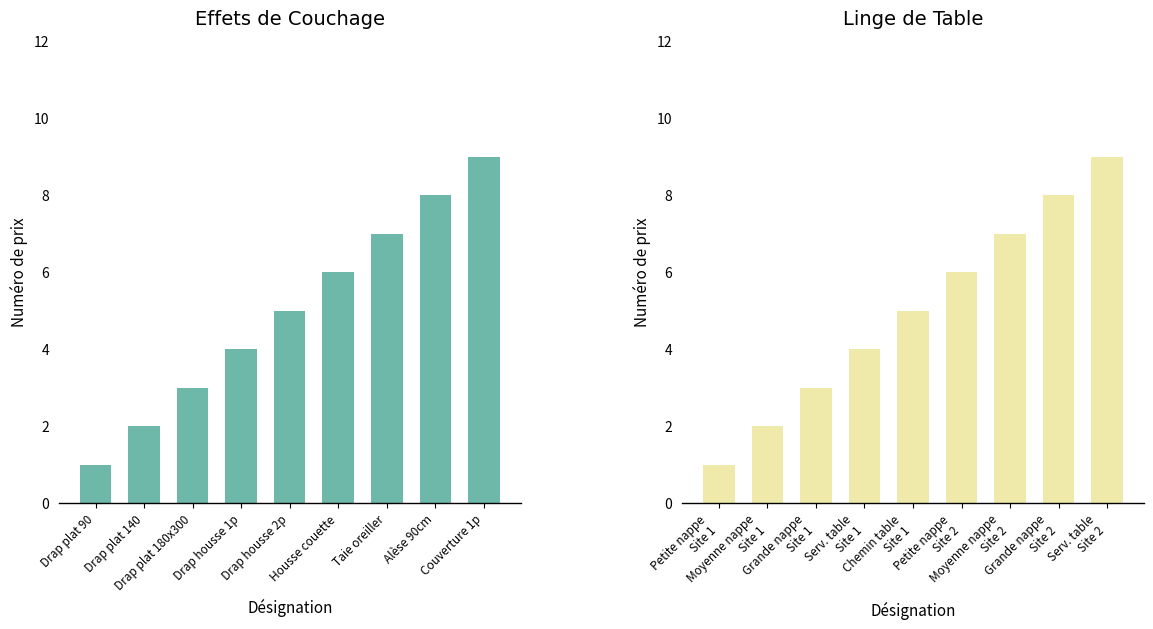

How many series are shown in this chart?

2